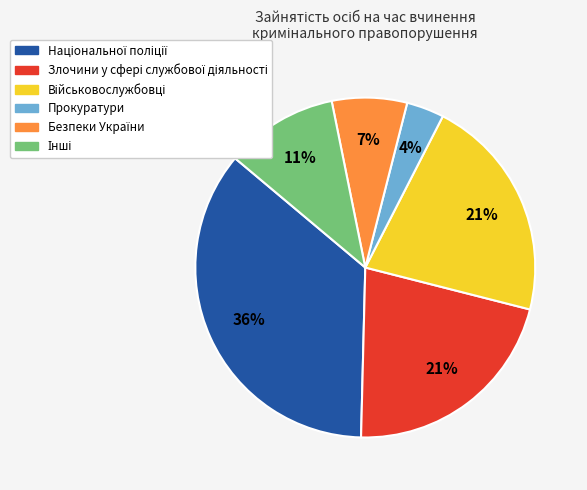

To the nearest percent, what is the average slice percentage?

17%